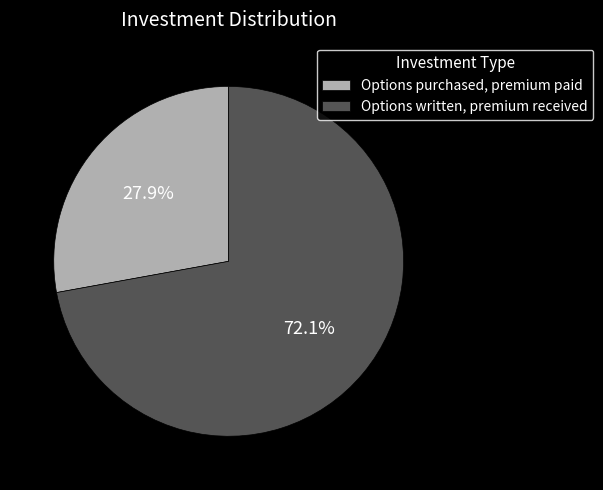

Is the sum of Options purchased, premium paid and Options written, premium received greater than half?

Yes